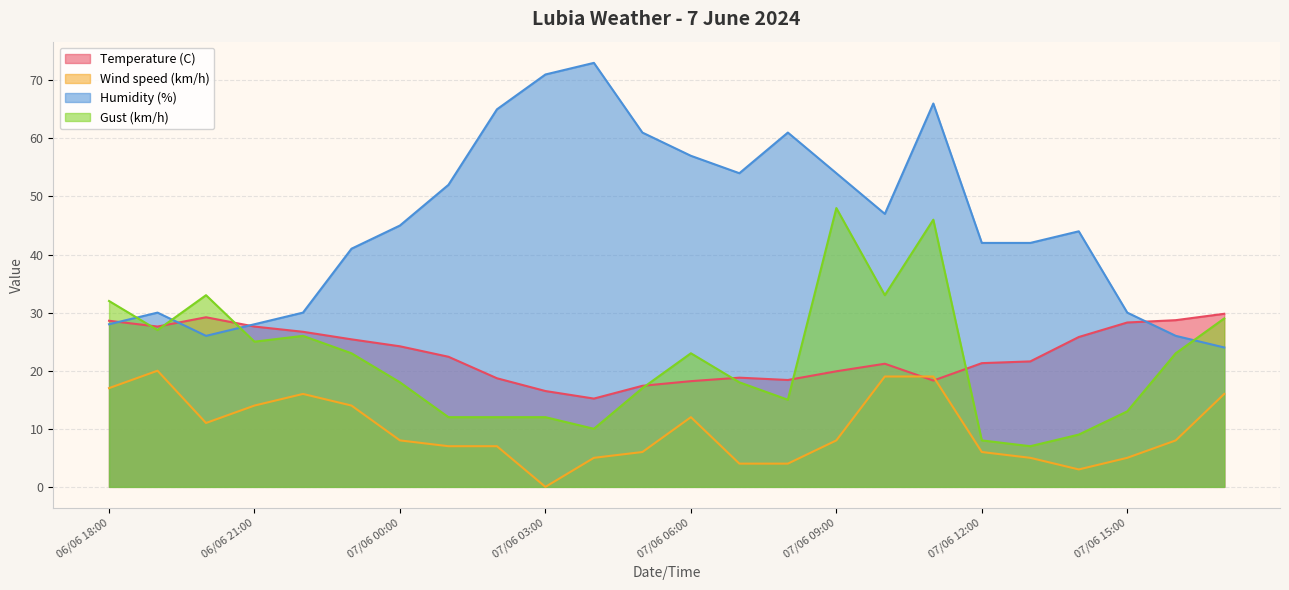

What is the label of the 24th point from the right?

06/06 18:00